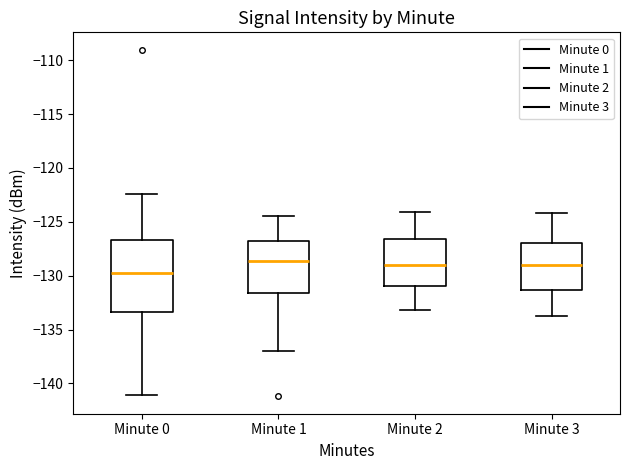

Where is the lower edge of the box for Minute 2 on the y-axis? The values are not printed on the chart, so give them approximately, as read against the axis.

-131.0